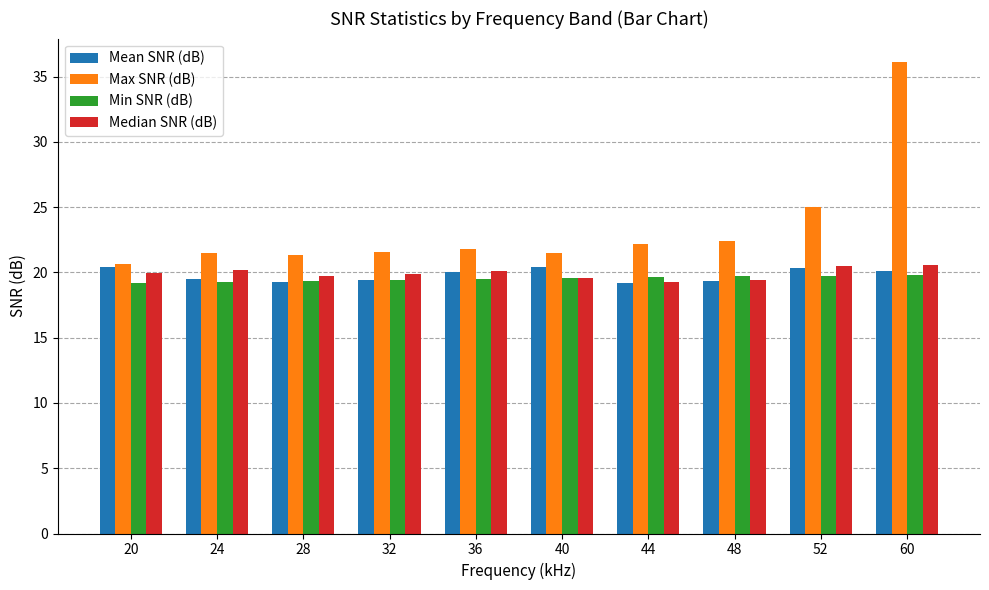

Which series has the widest spread of values?

Max SNR (dB)